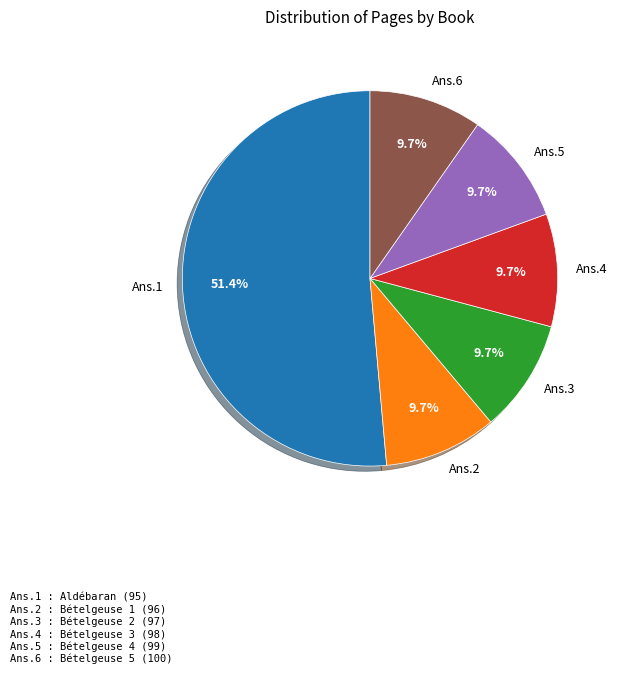

How much of the chart is everything except Ans.2?

90.3%